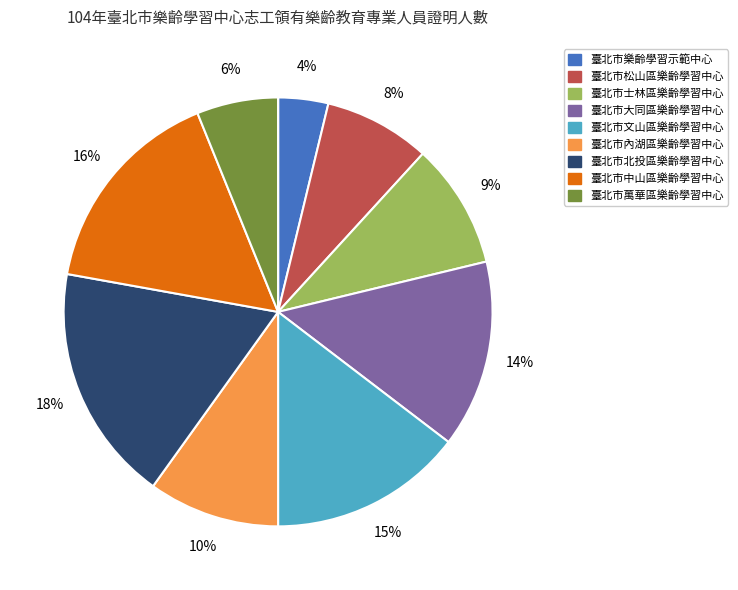

Does any single category account for the majority?

No